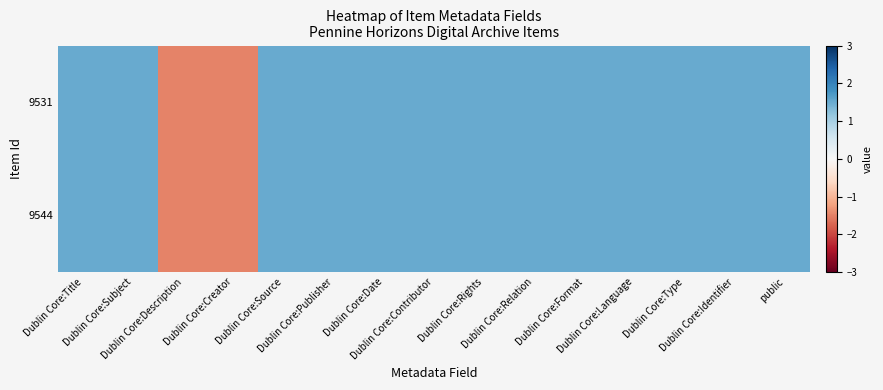

Which series changed the most between Dublin Core:Title and public?

9531